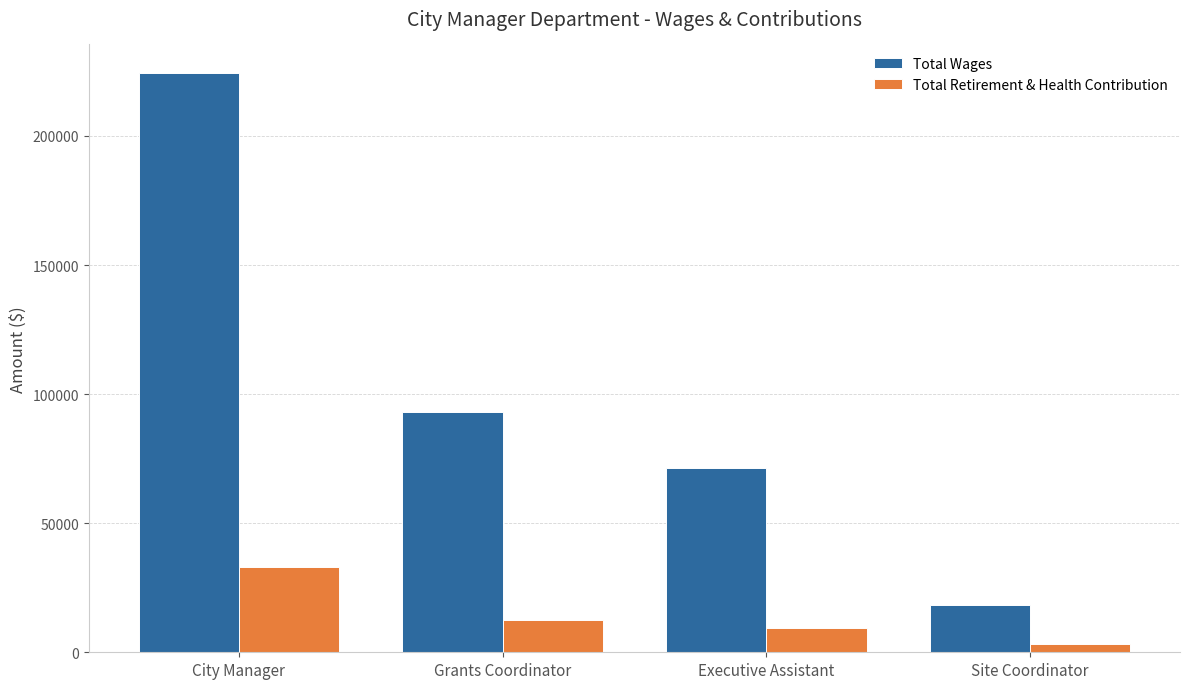

Count the Total Wages values in the range 71556 to 224238.

3